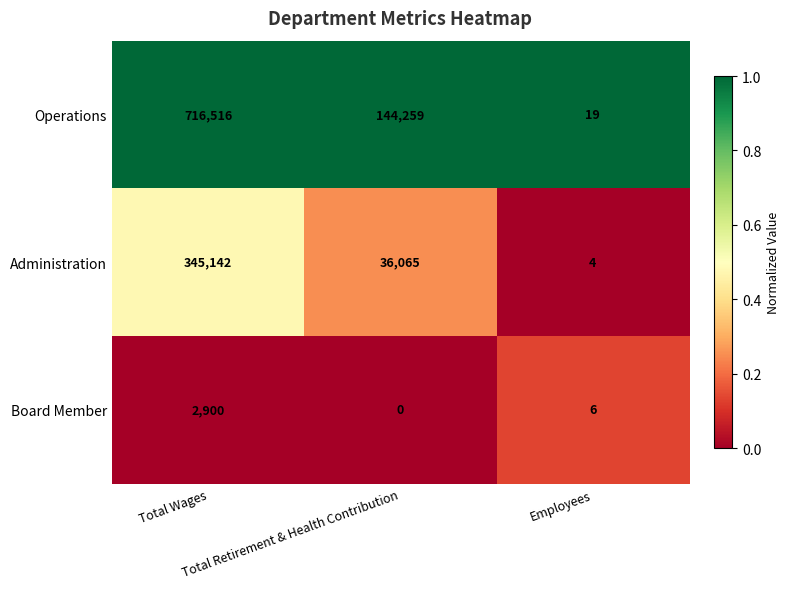

Rank the series by their maximum value, from highest to lowest.

Operations, Administration, Board Member